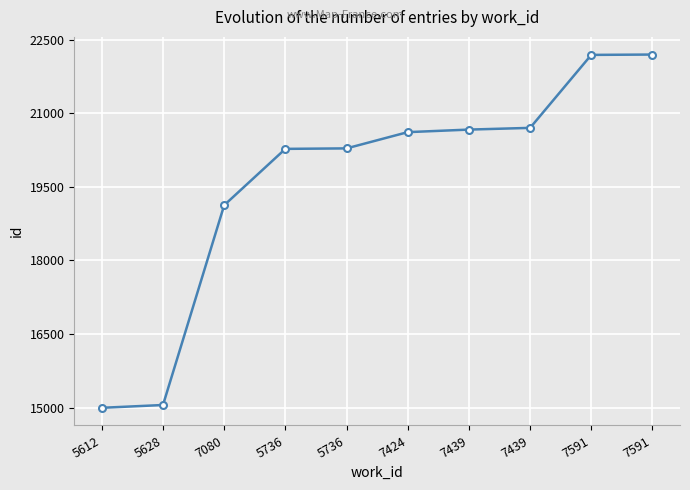

Rank the categories by value from highest to lowest.

7591, 7591, 7439, 7439, 7424, 5736, 5736, 7080, 5628, 5612